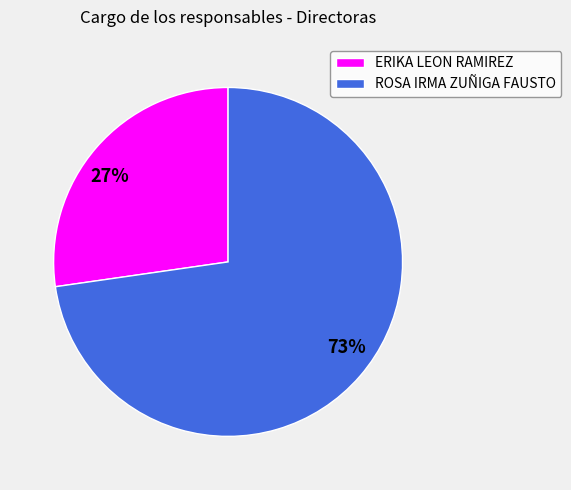

What percentage is the ROSA IRMA ZUÑIGA FAUSTO slice, to the nearest percent?

73%